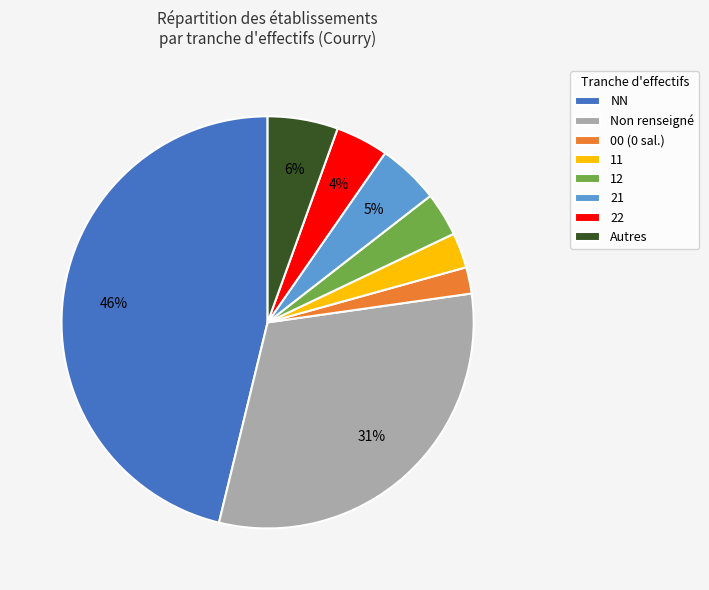

Which category has the smallest portion of the pie?

00 (0 sal.)